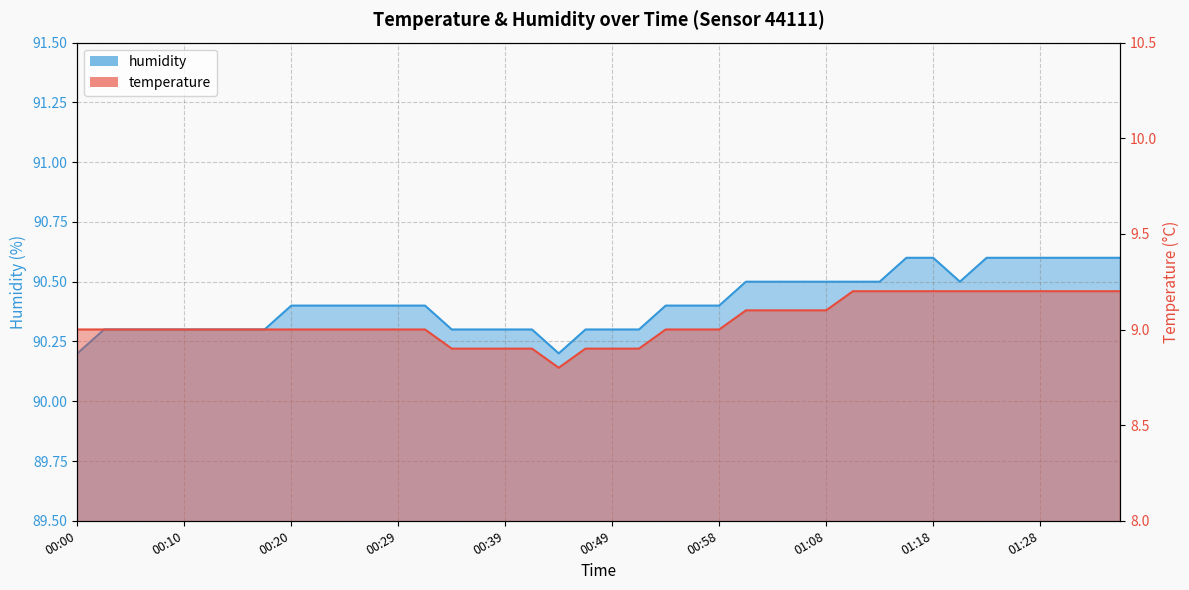

What is the sum of all temperature values?

361.7